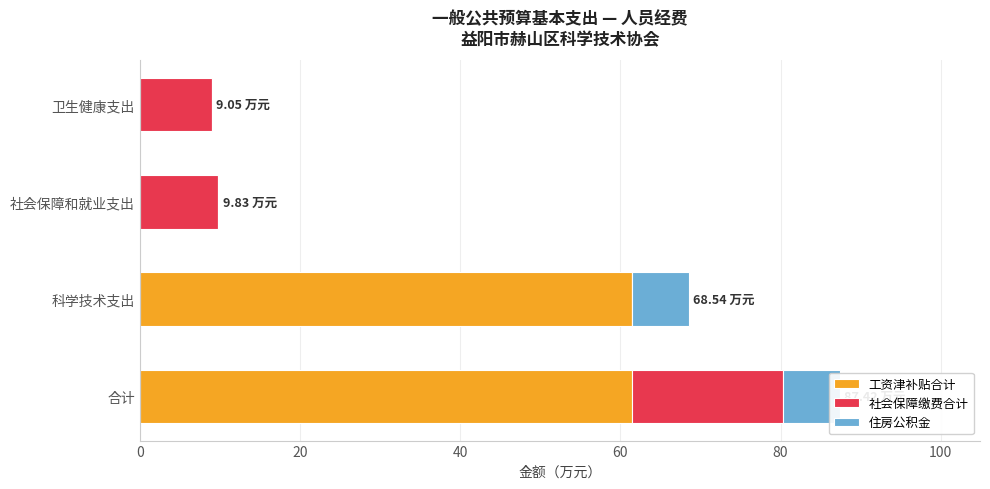

What are all the series names shown in the legend?

工资津补贴合计, 社会保障缴费合计, 住房公积金